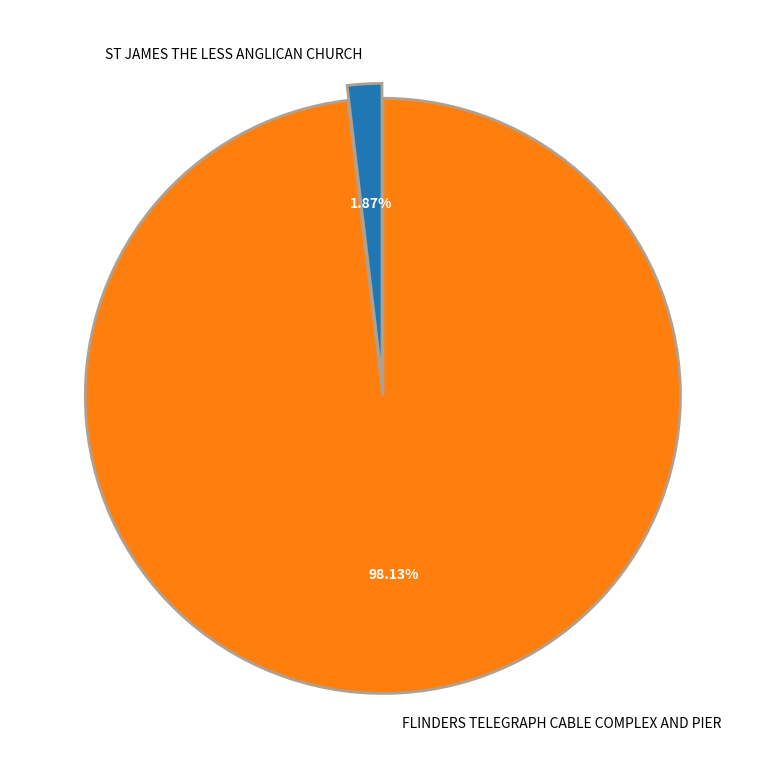

Between FLINDERS TELEGRAPH CABLE COMPLEX AND PIER and ST JAMES THE LESS ANGLICAN CHURCH, which is larger?

FLINDERS TELEGRAPH CABLE COMPLEX AND PIER